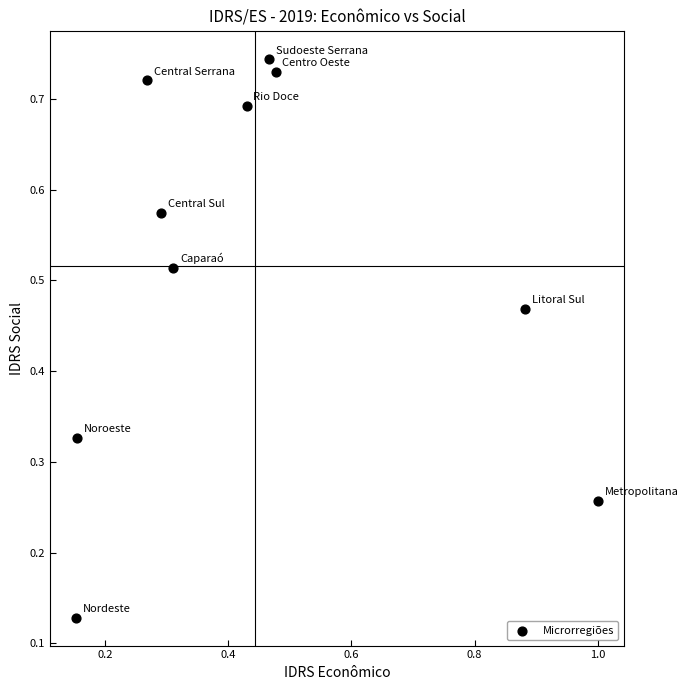

What is the range of X values (max minus min)?

0.8